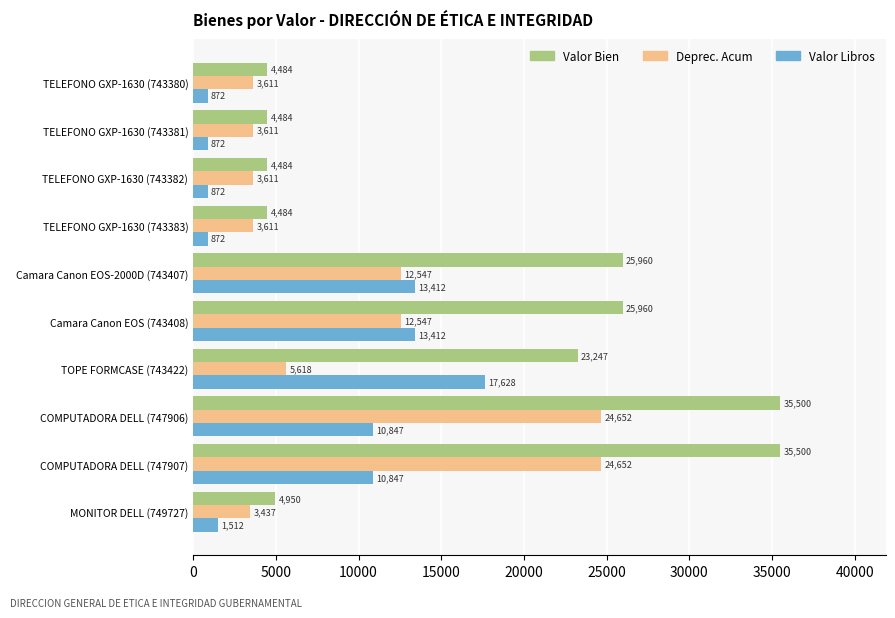

True or false: Deprec. Acum has a value of 5947.8 at TELEFONO GXP-1630 (743382).

False